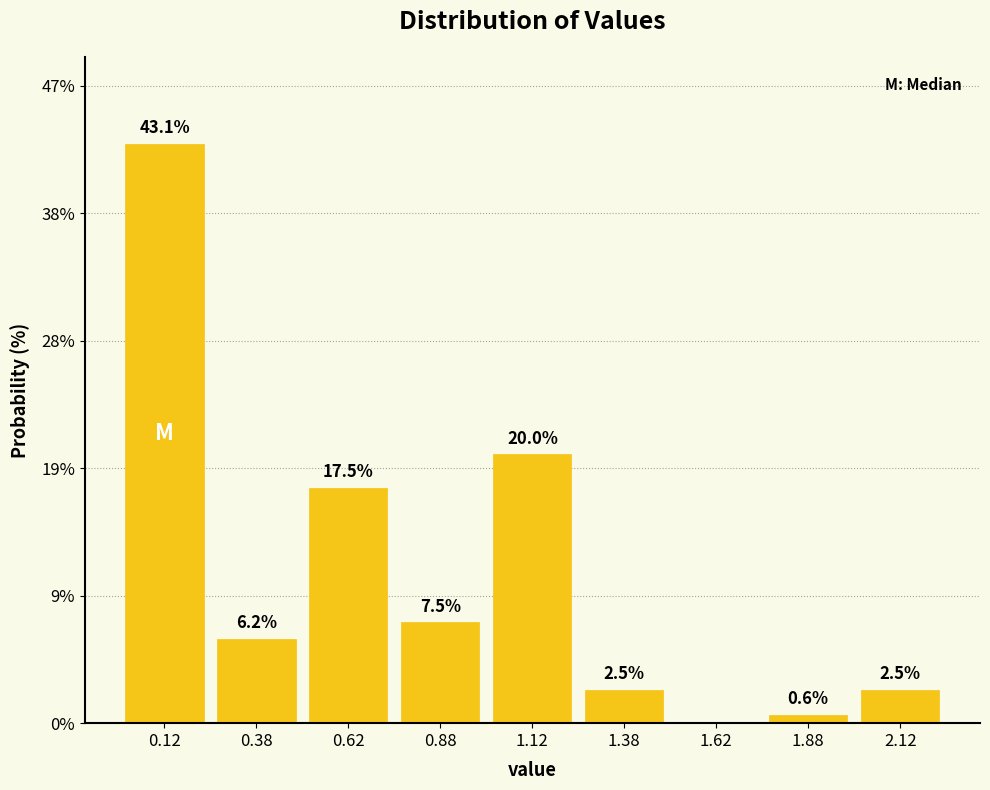

Over which range of the x-axis is the bar tallest?

0.00 to 0.25